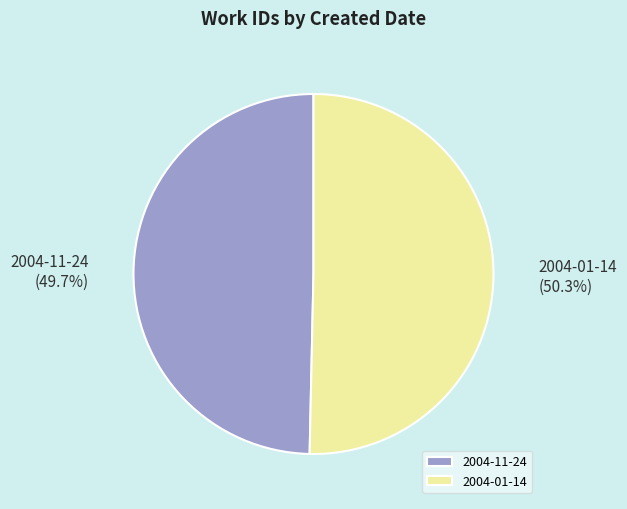

Count the number of slices in the pie.

2